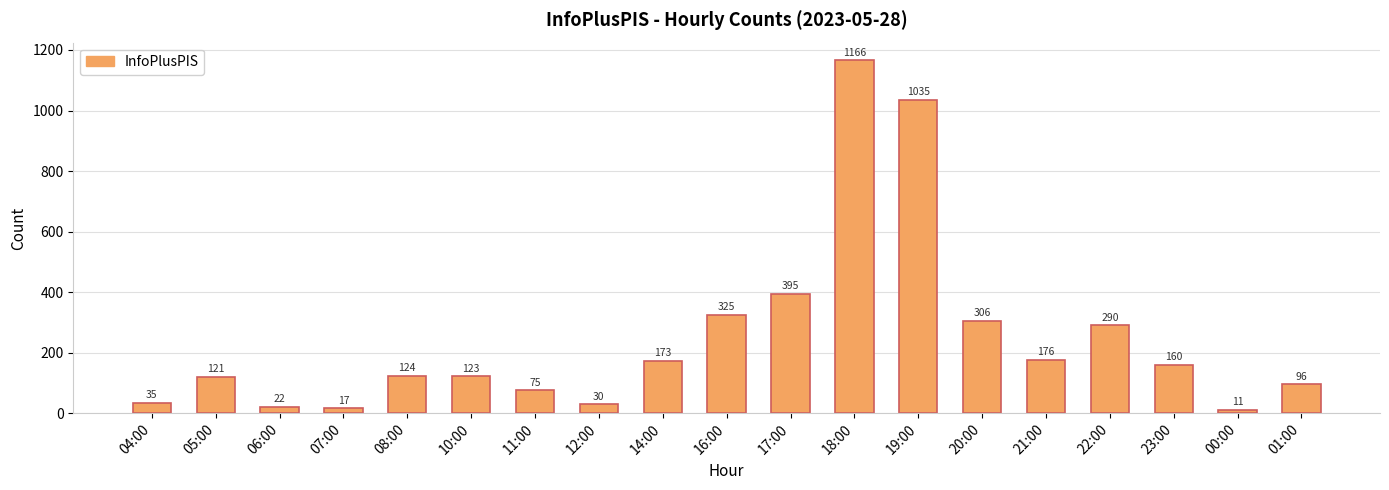

How many categories are shown in the chart?

19